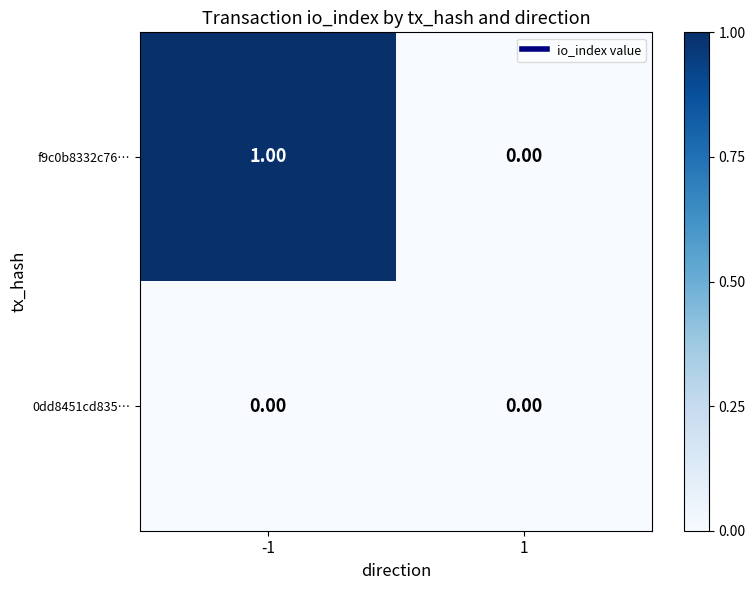

Which series has the largest total across all categories?

f9c0b8332c76…